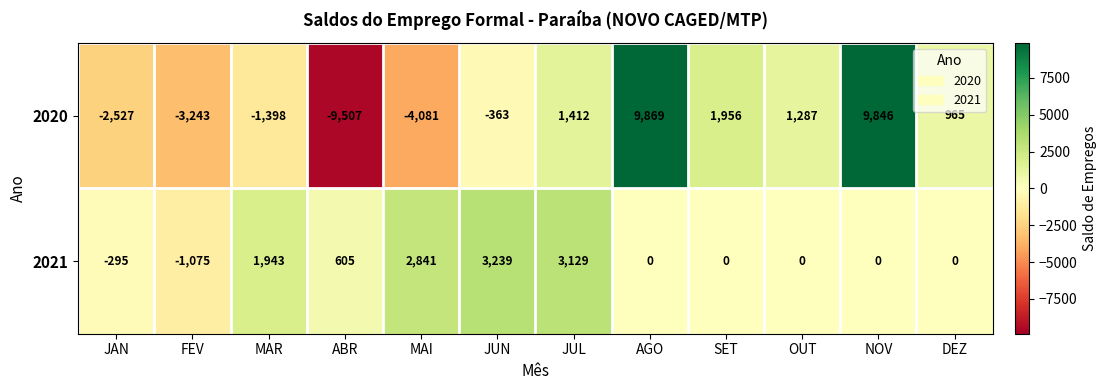

Which series has the widest spread of values?

2020